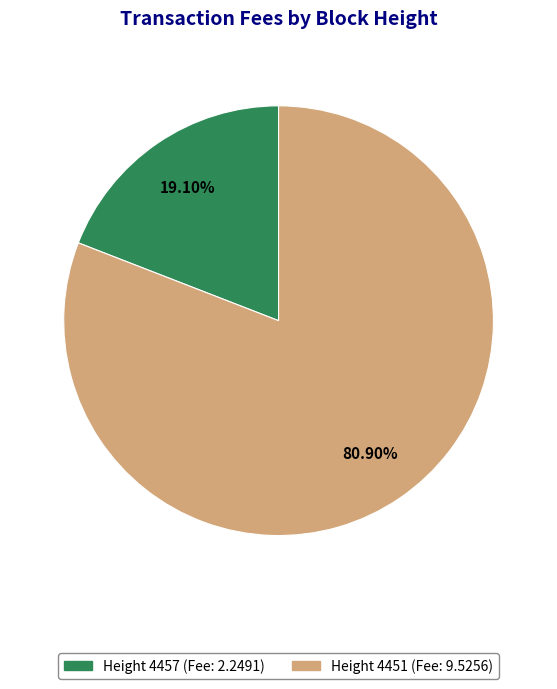

Does any single category account for the majority?

Yes